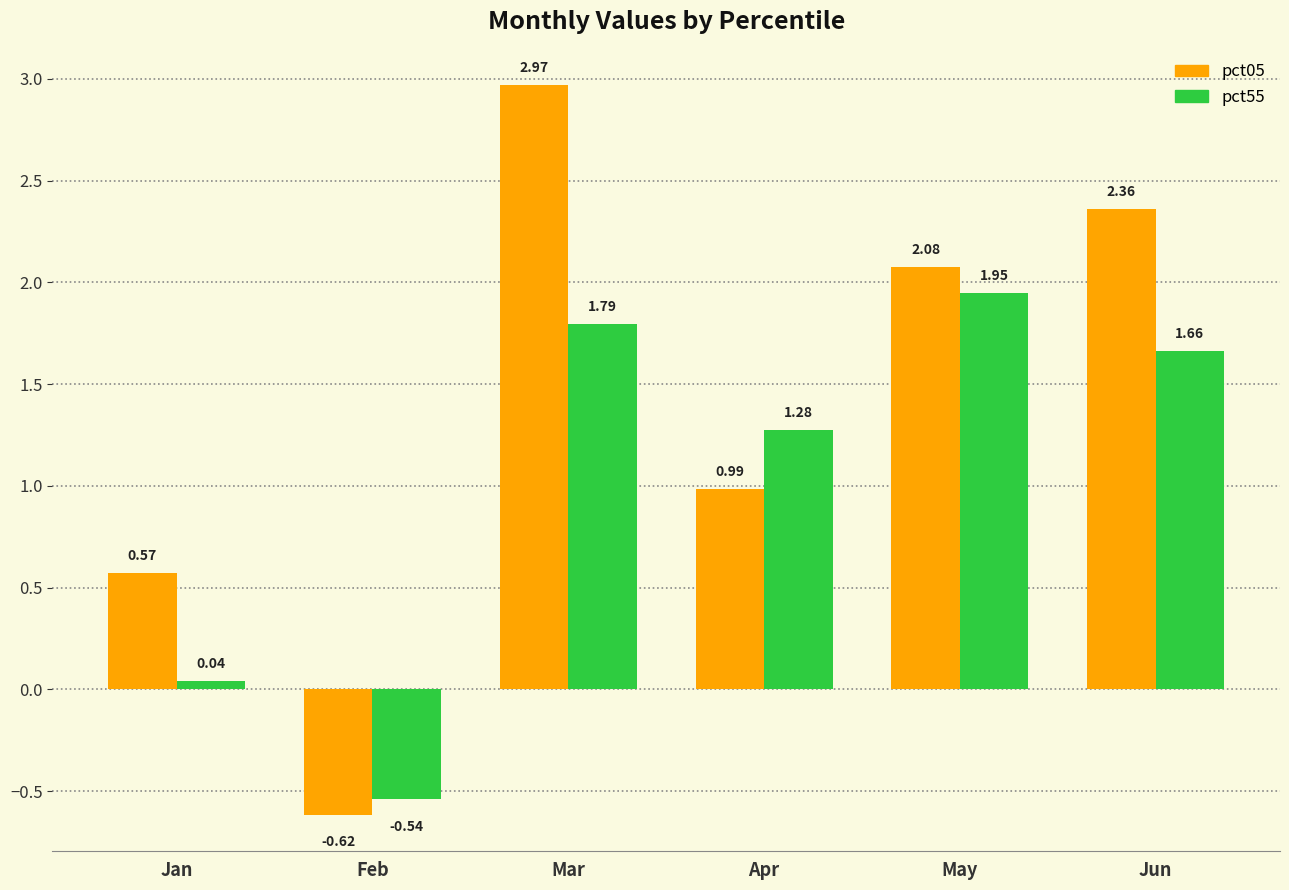

At which category does the chart reach its minimum across all series?

Feb